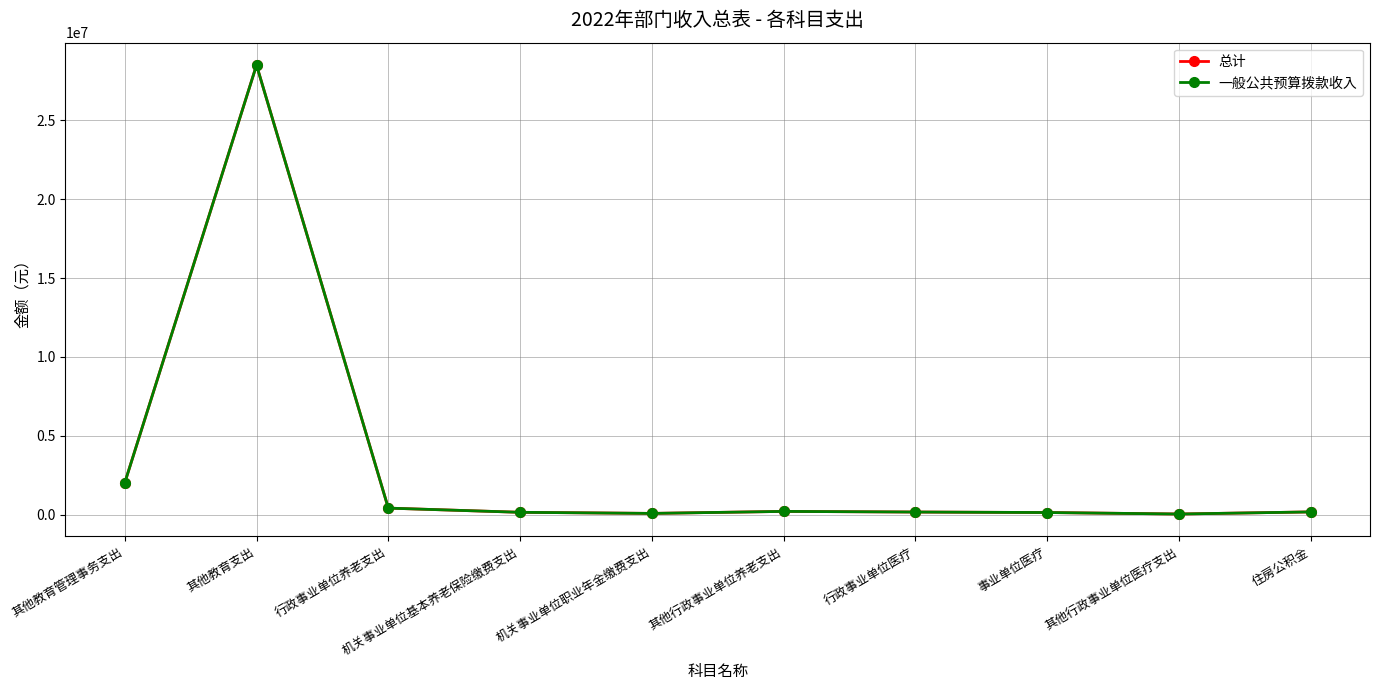

In 一般公共预算拨款收入, how many points are lower than both neighbors (excluding endpoints)?

2